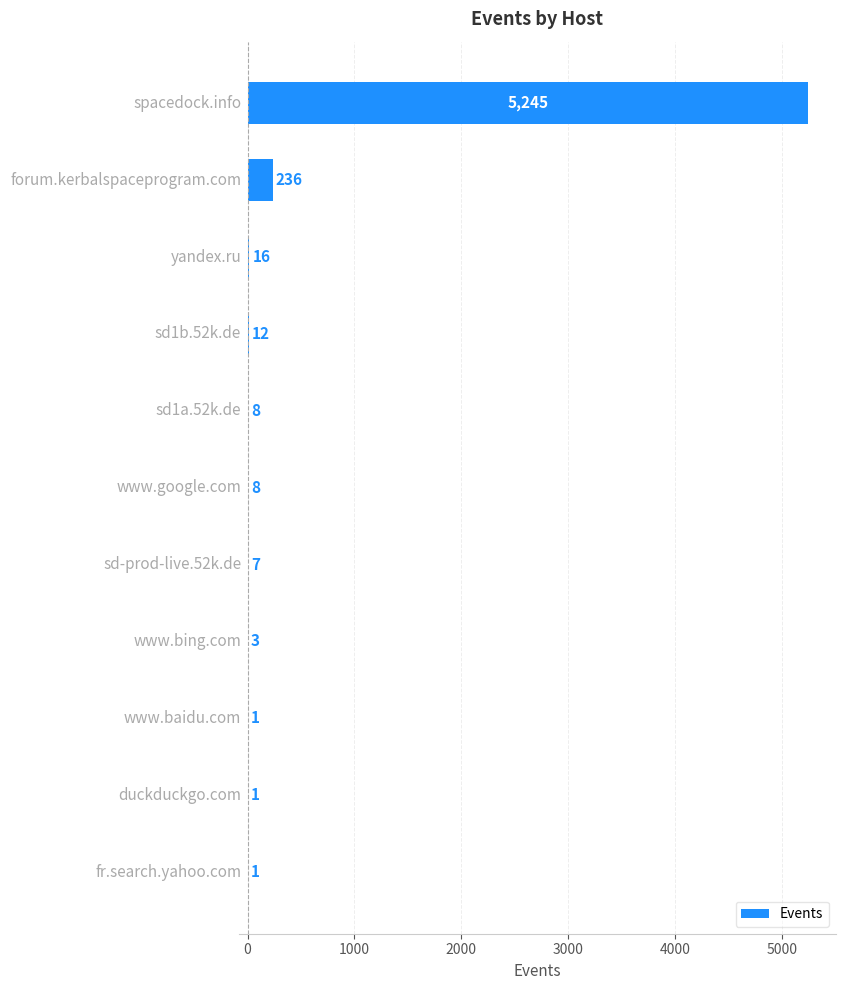

What is the sum of all values?

5538